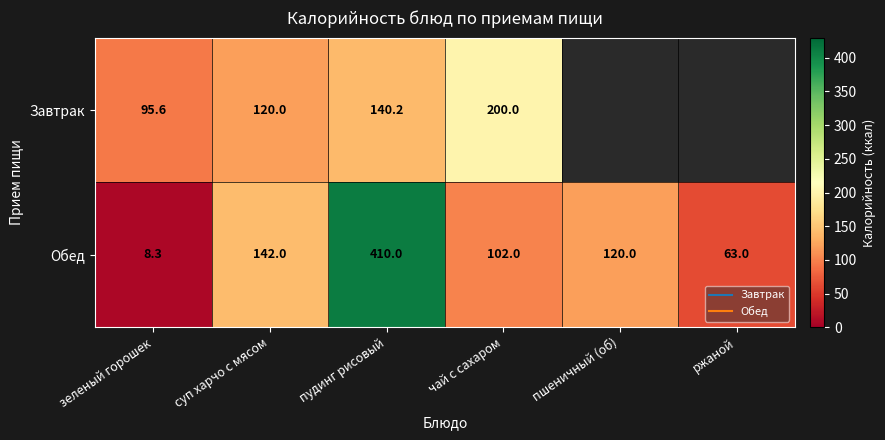

True or false: Обед has a value of 646.3 at пудинг рисовый.

False